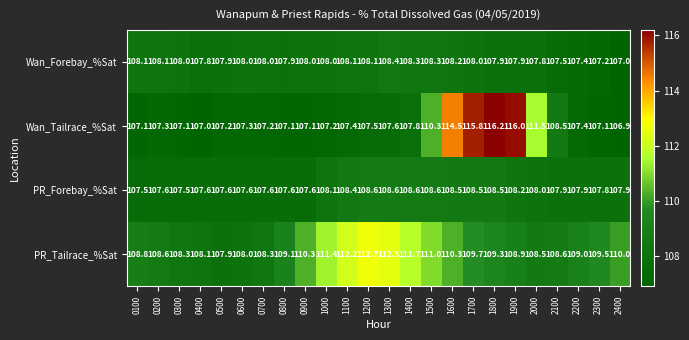

Which series has the largest total across all categories?

PR_Tailrace_%Sat